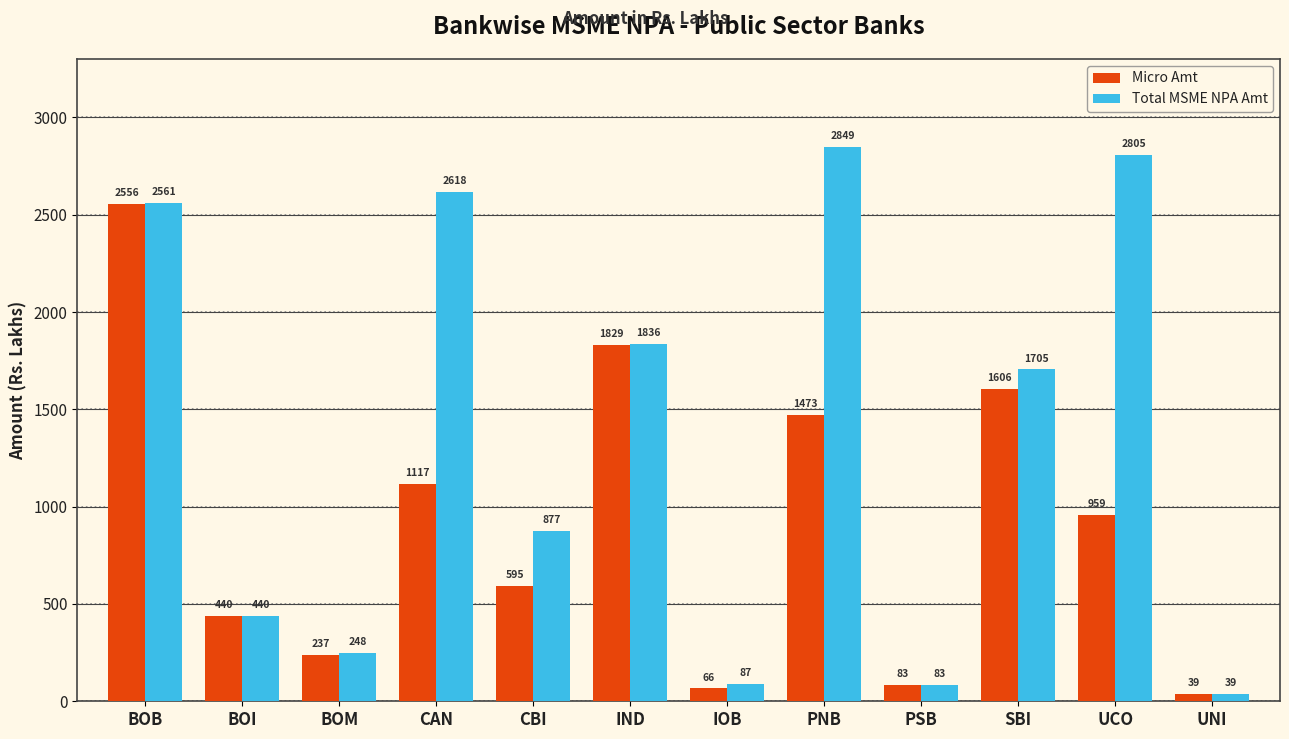

The Micro Amt series shows 2960.5 at IND. True or false?

False